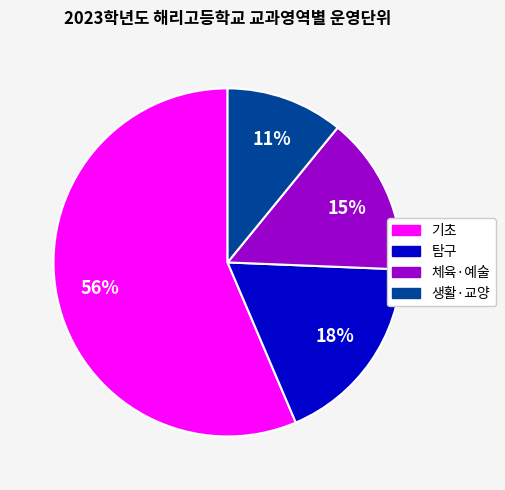

Is there any slice that represents more than half of the pie?

Yes